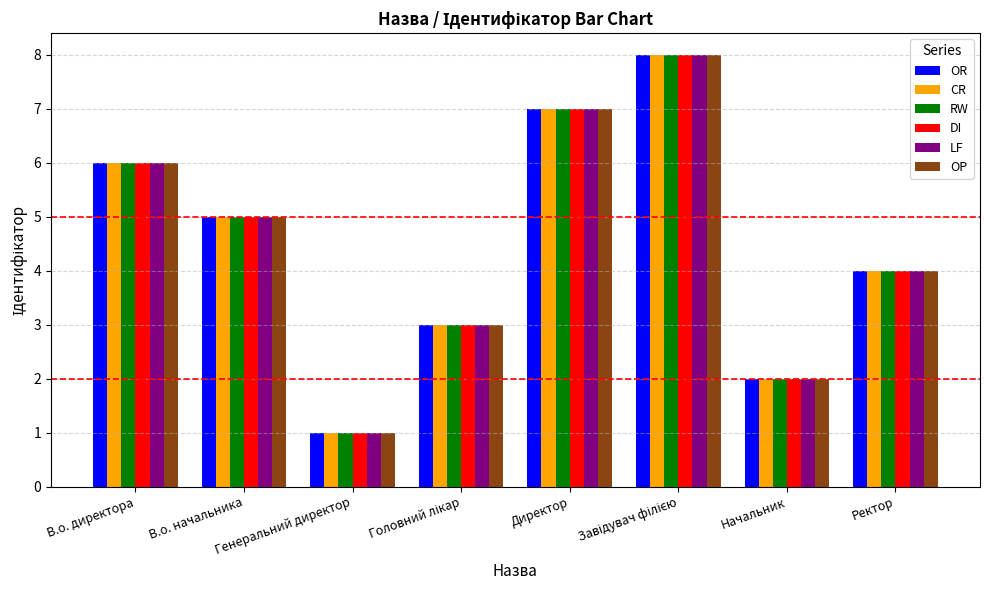

Where is LF nearest to the value 4?

Ректор